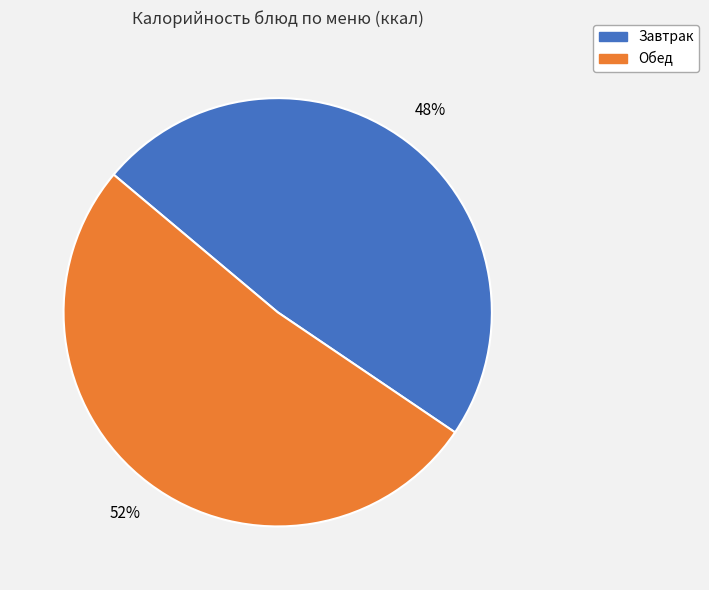

To the nearest percent, what is the average slice percentage?

50%